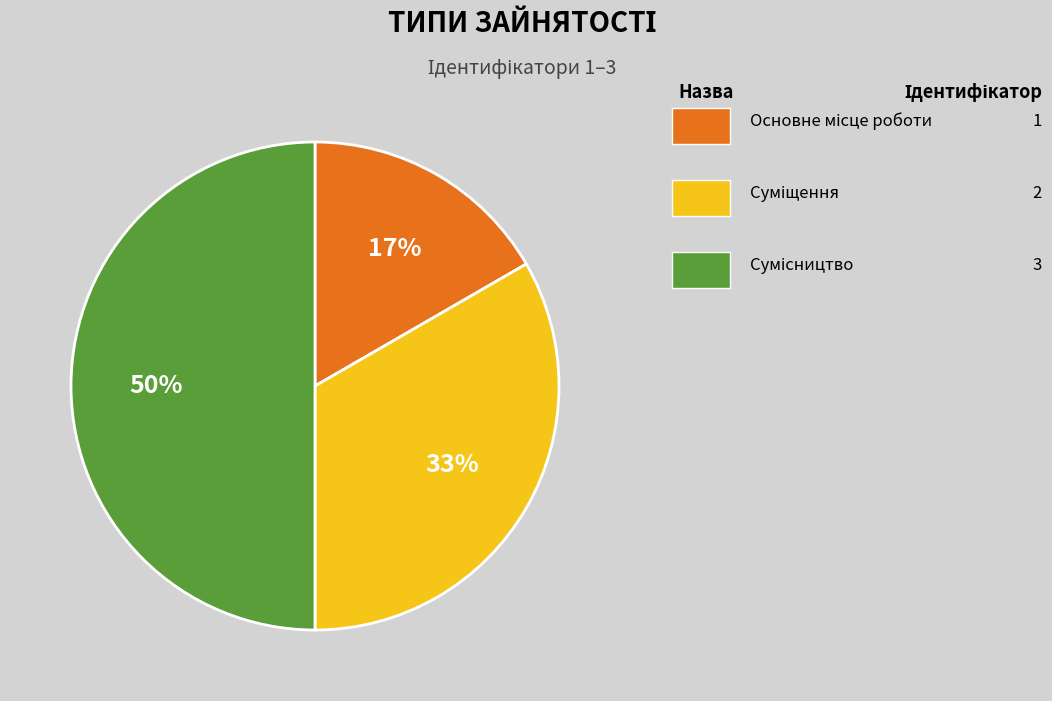

To the nearest percent, what is the average slice percentage?

33%